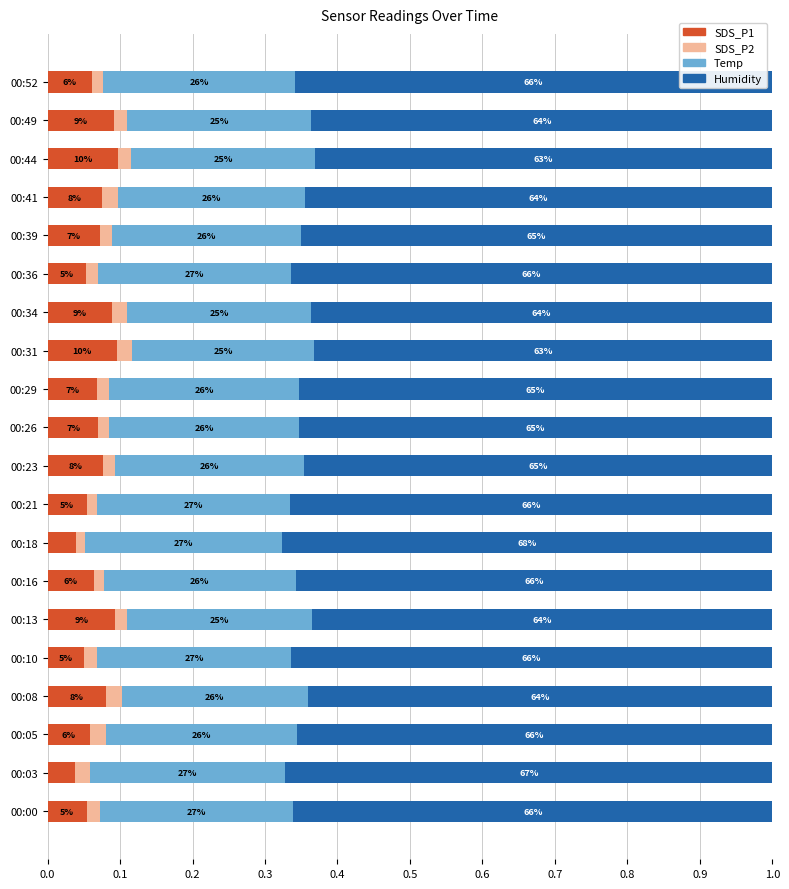

Reading left to right, extract all data points from this chart.

SDS_P1: 0.1	0.0	0.1	0.1	0.0	0.1	0.1	0.0	0.1	0.1	0.1	0.1	0.1	0.1	0.1	0.1	0.1	0.1	0.1	0.1
SDS_P2: 0.0	0.0	0.0	0.0	0.0	0.0	0.0	0.0	0.0	0.0	0.0	0.0	0.0	0.0	0.0	0.0	0.0	0.0	0.0	0.0
Temp: 0.3	0.3	0.3	0.3	0.3	0.3	0.3	0.3	0.3	0.3	0.3	0.3	0.3	0.3	0.3	0.3	0.3	0.3	0.3	0.3
Humidity: 0.7	0.7	0.7	0.6	0.7	0.6	0.7	0.7	0.7	0.6	0.7	0.7	0.6	0.6	0.7	0.7	0.6	0.6	0.6	0.7